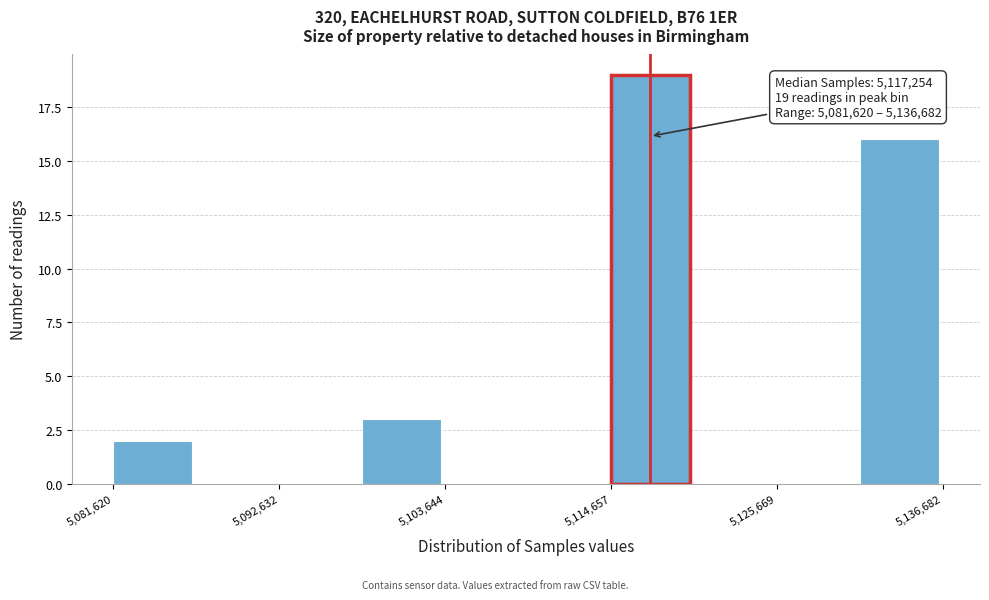

Read against the x-axis, roughly where is the centre of the tallest bar?

5118000